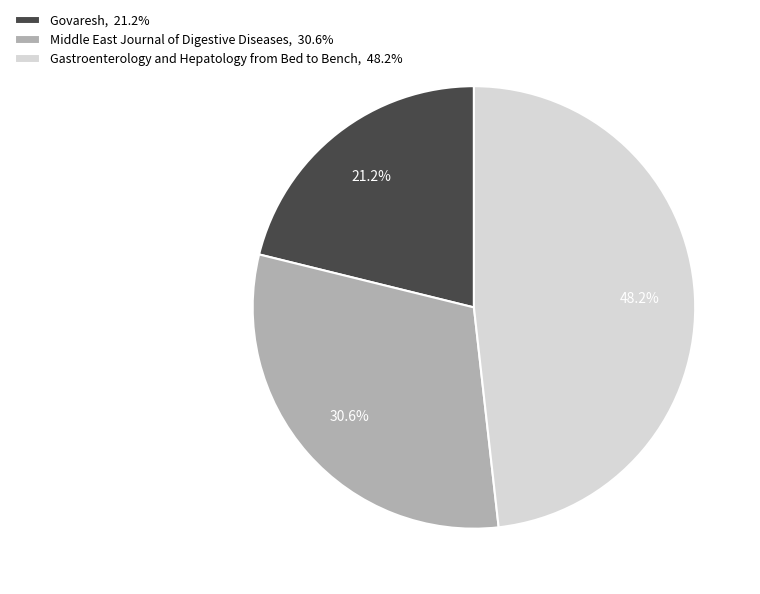

Count the number of slices in the pie.

3